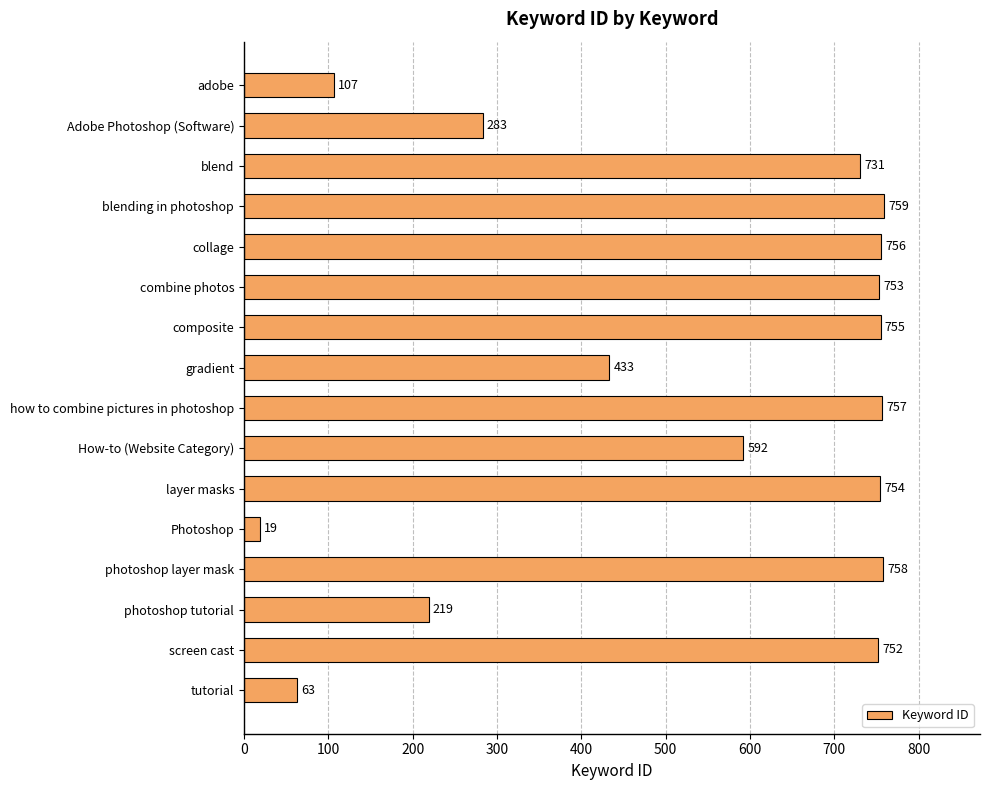

Is it true that the value at Adobe Photoshop (Software) is 471?

False